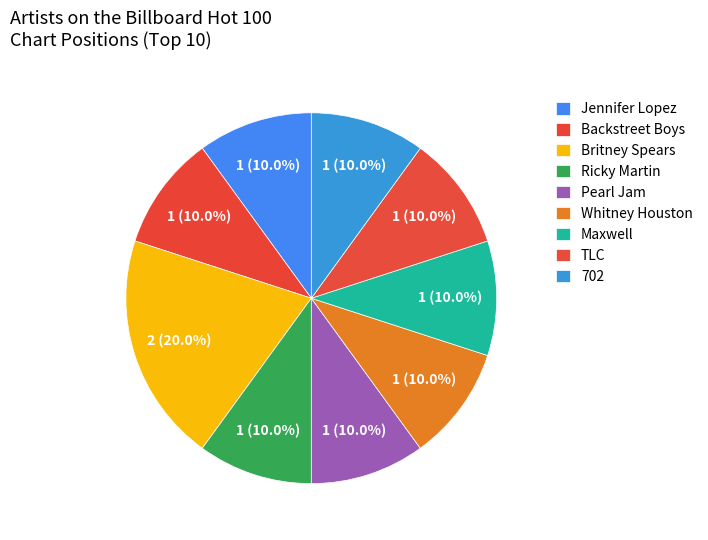

Does Ricky Martin account for over 50% of the chart?

No